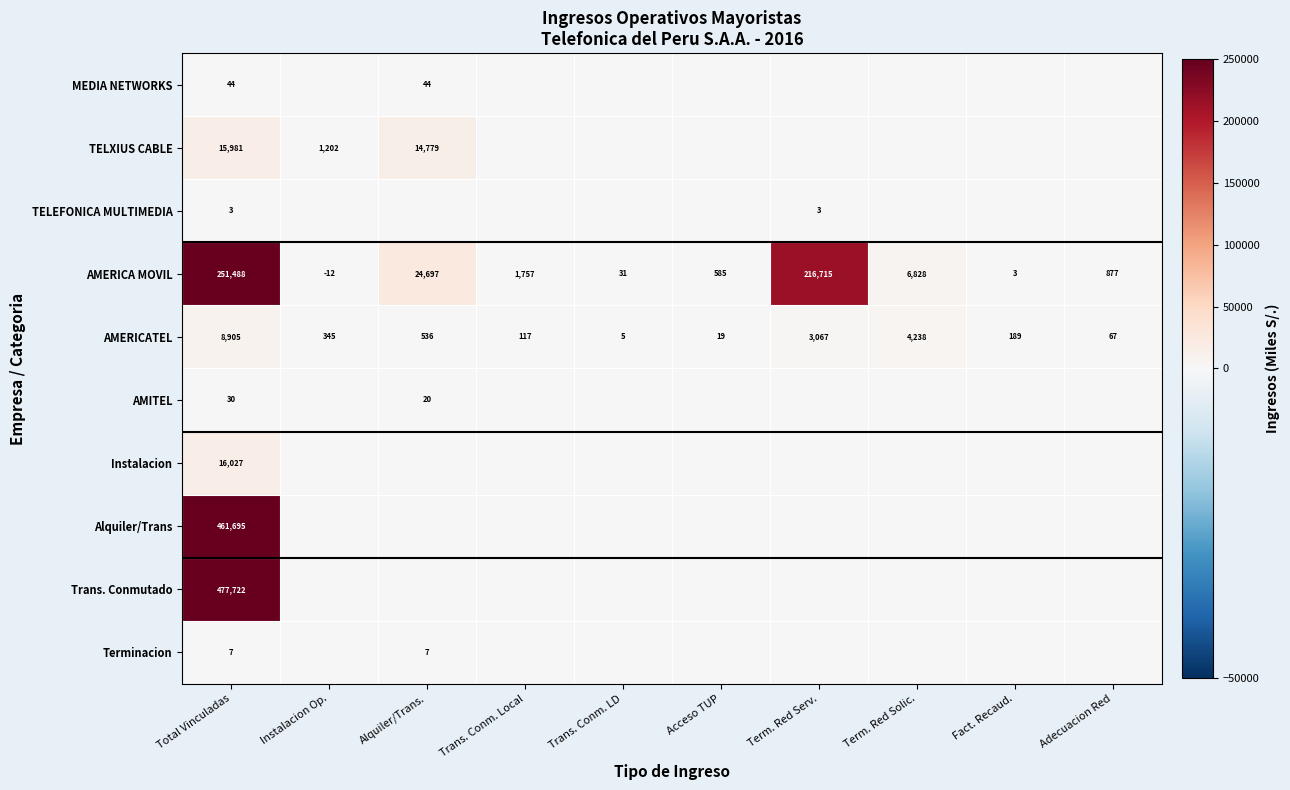

At how many categories does at least one series exceed 230413?

1